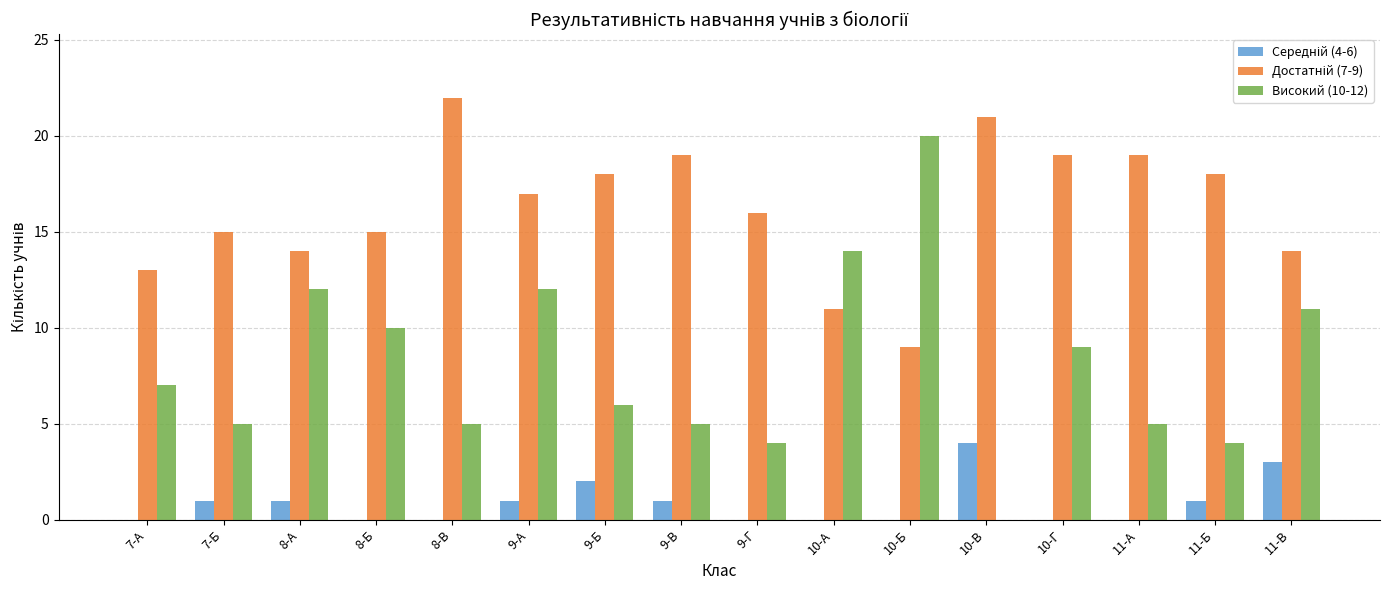

How many distinct data groups are displayed?

3